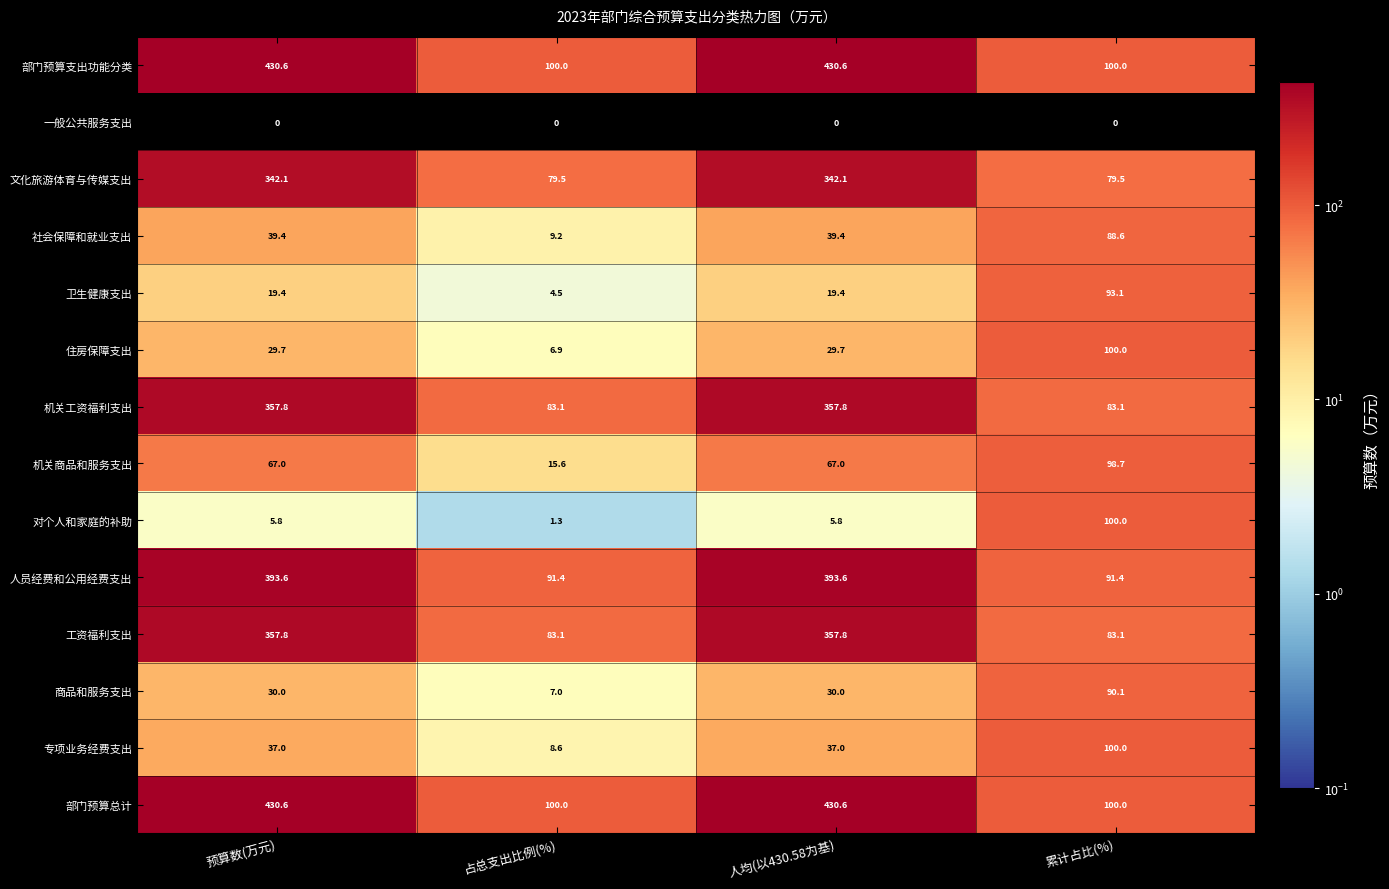

What is the maximum value shown in the chart?

430.6